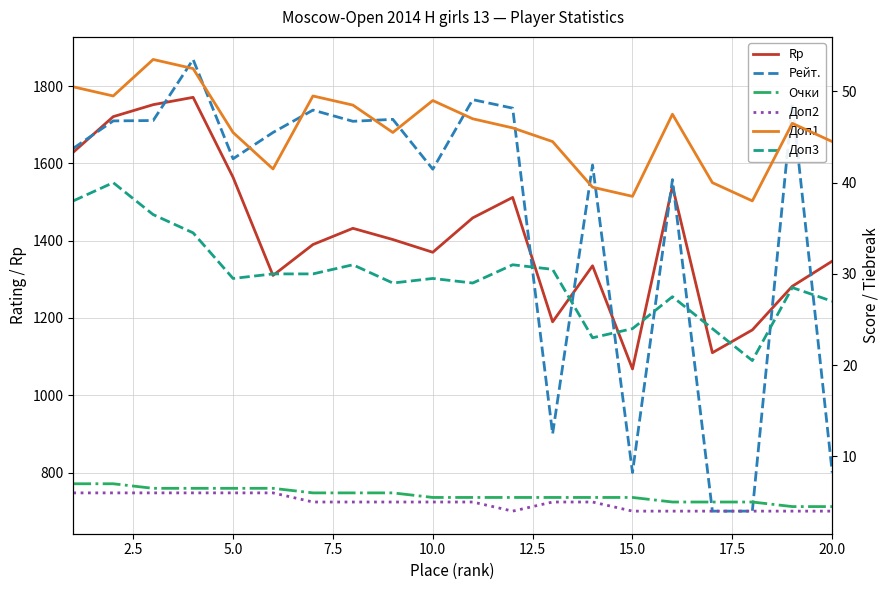

Which series has the largest total across all categories?

Рейт.